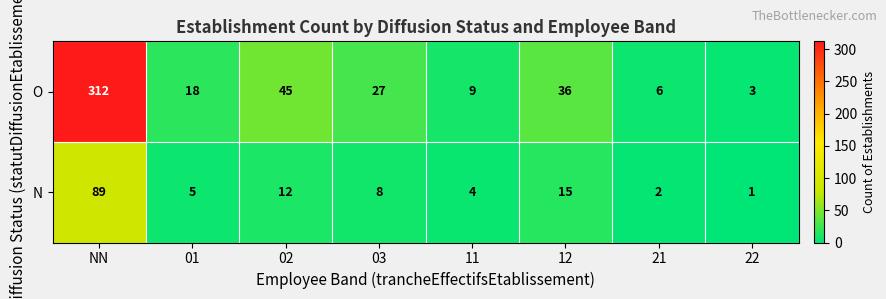

What is the difference between the maximum and minimum values in the N series?

88